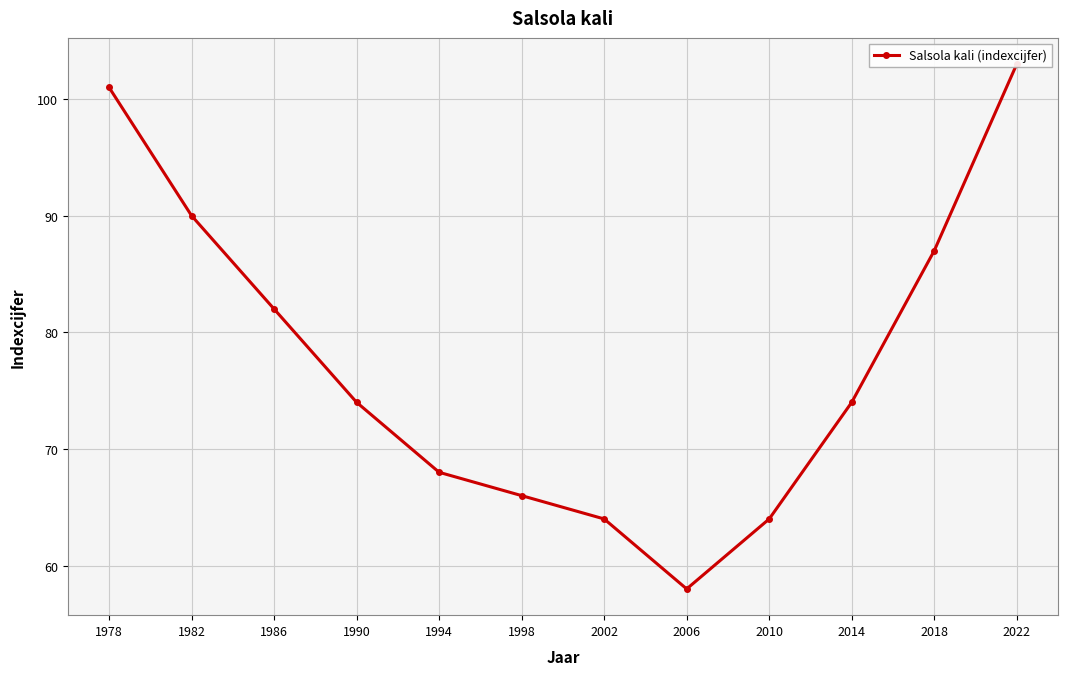

Where is the first local minimum?

2006